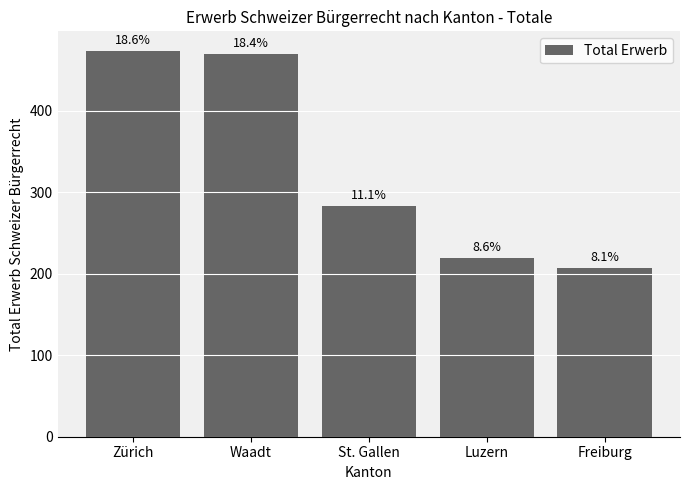

Does the chart contain any negative values?

No